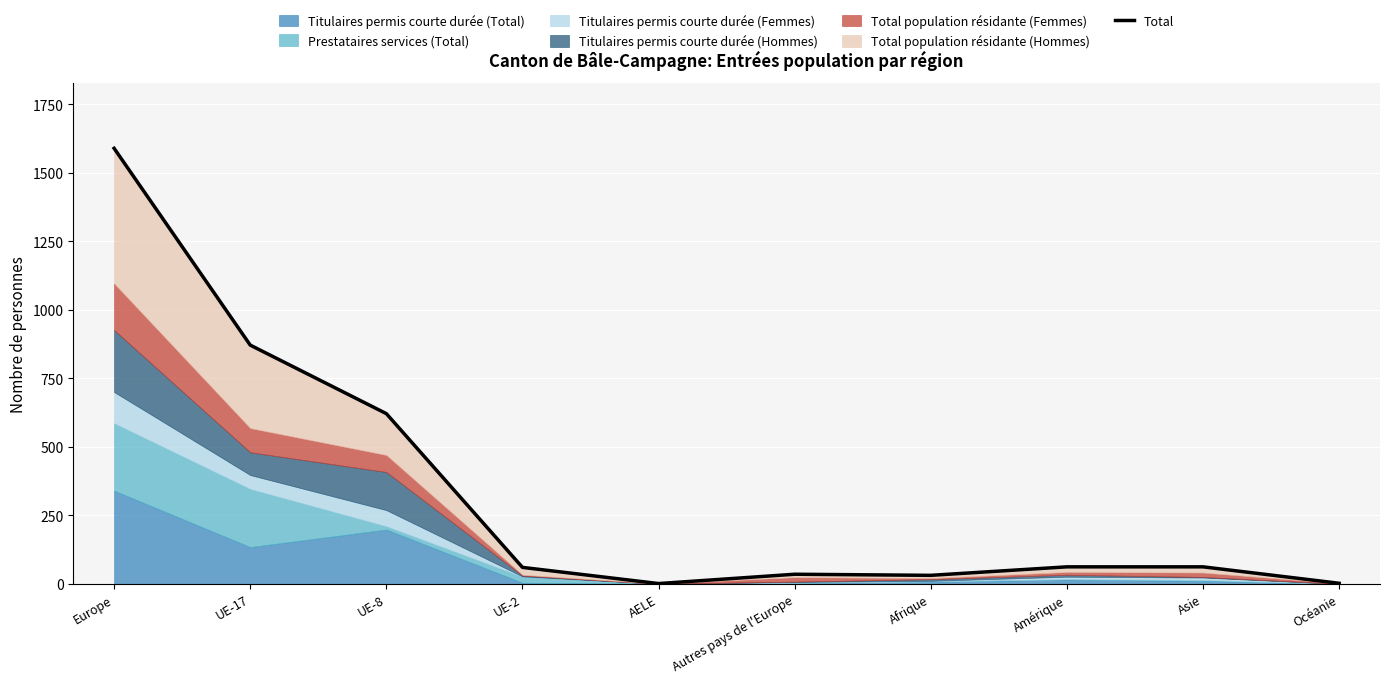

How many data points does each series have?

10